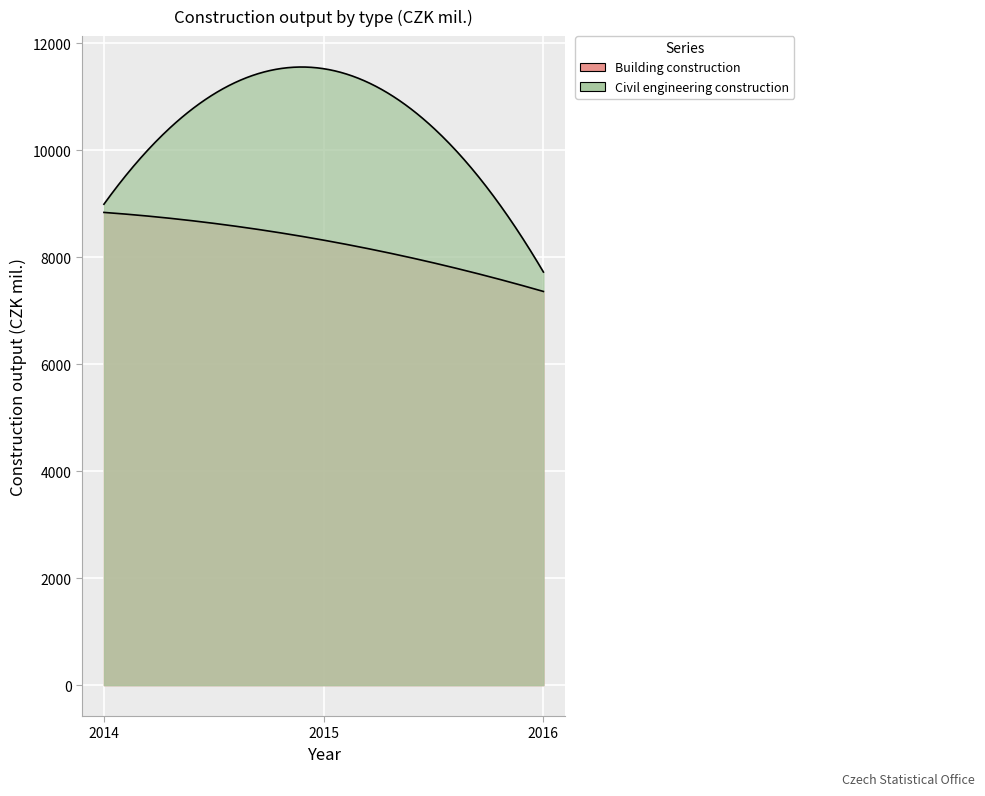

What is the difference between the maximum and minimum values in the Building construction series?

1478